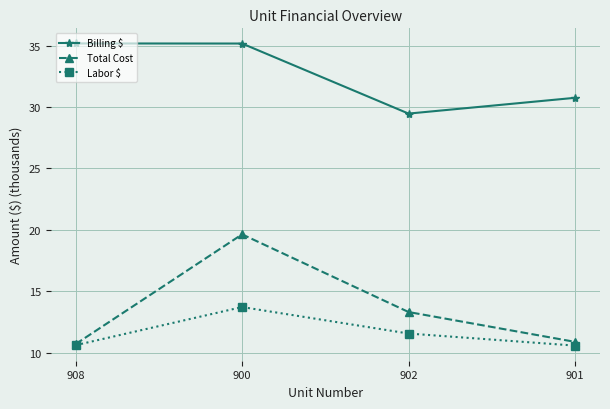

At which category is the sum across all series the highest?

900